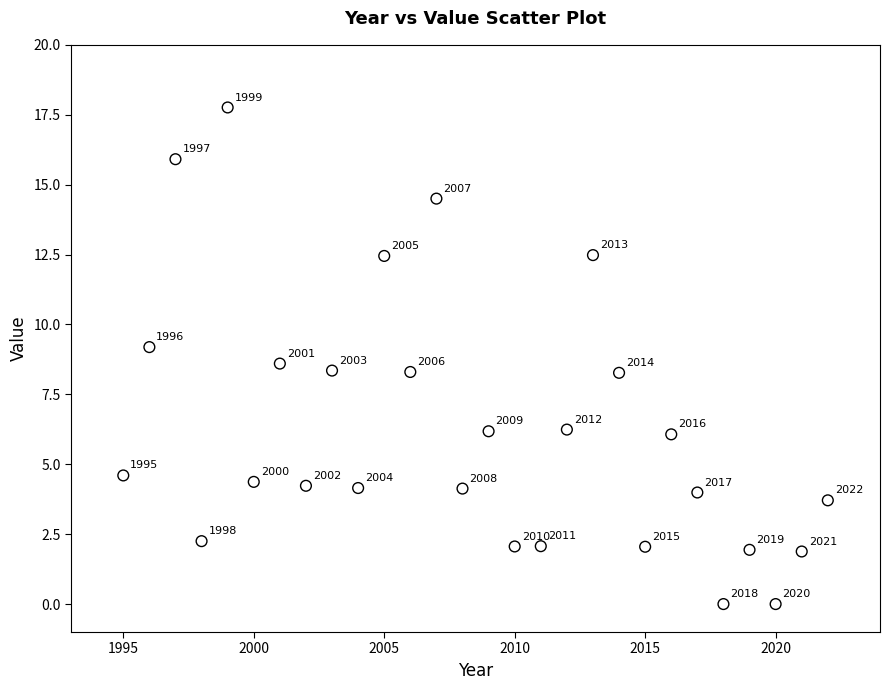

What is the range of X values (max minus min)?

27.0